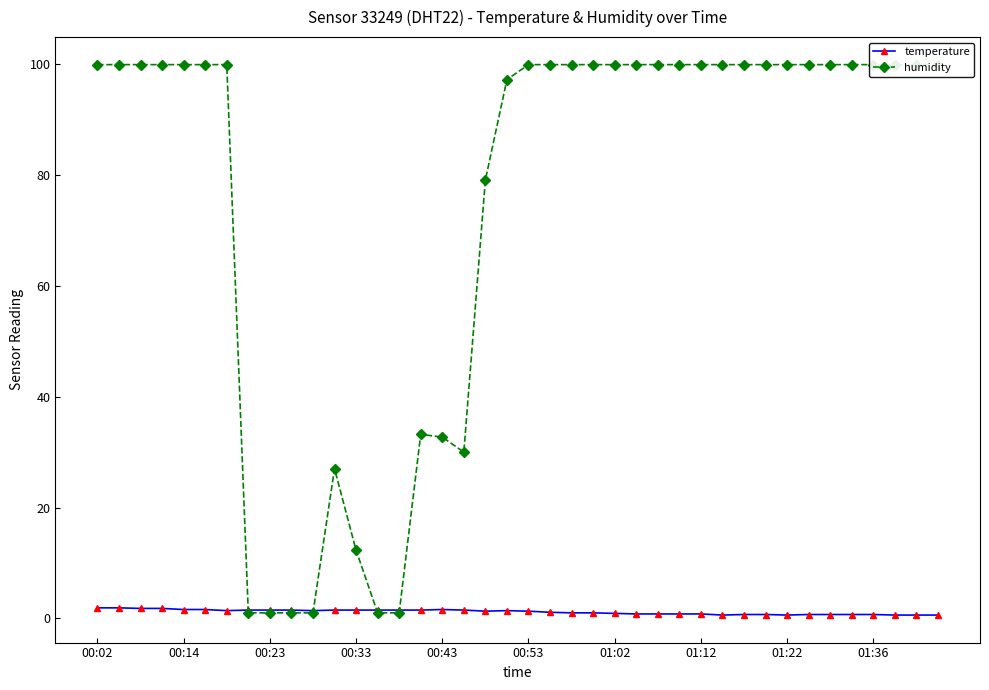

What is the total value across all series at 14?

2.5